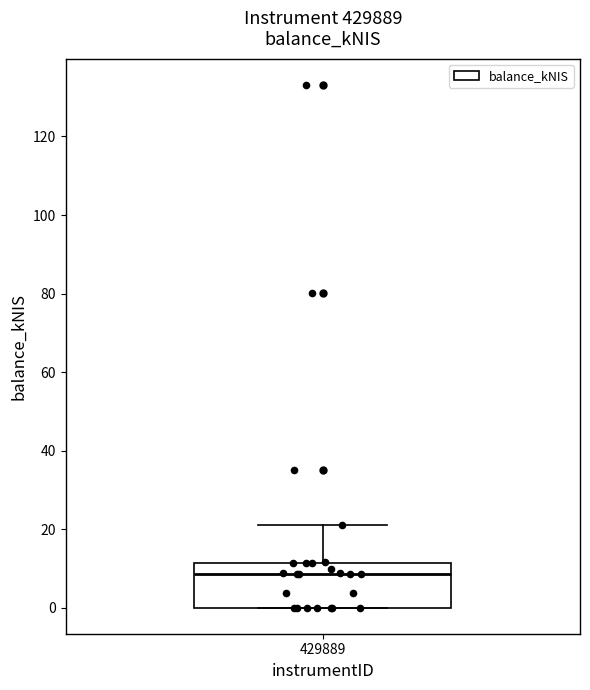

Read this box plot against the y-axis: the position of the median line, the range covered by the box, and the ends of both whiskers. The values are not printed on the chart, so give them approximately, as read against the axis.

median 8, box 0 to 12, whiskers 0 to 20